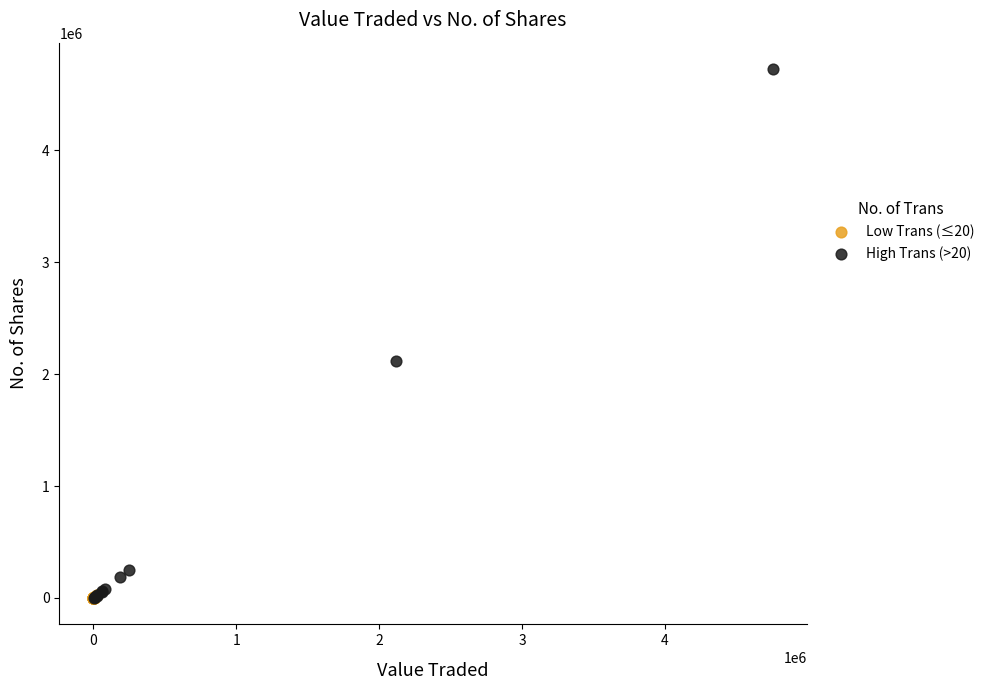

Which series has the widest spread of Y values?

High Trans (>20)